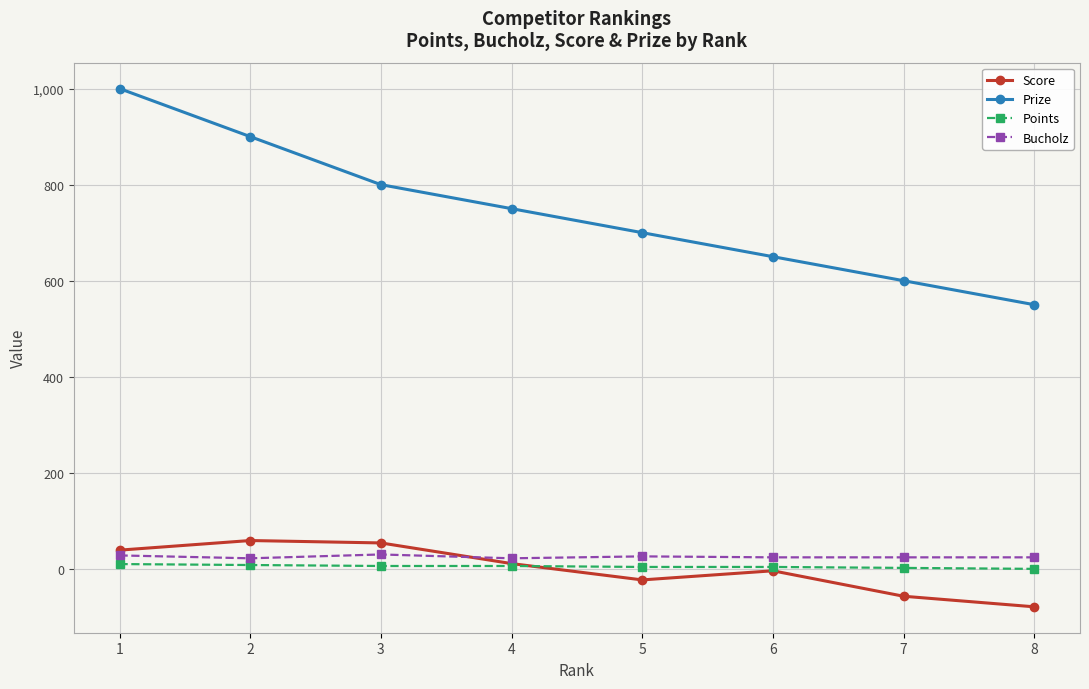

What is the approximate value of Score at 7, to the nearest 50?

-50